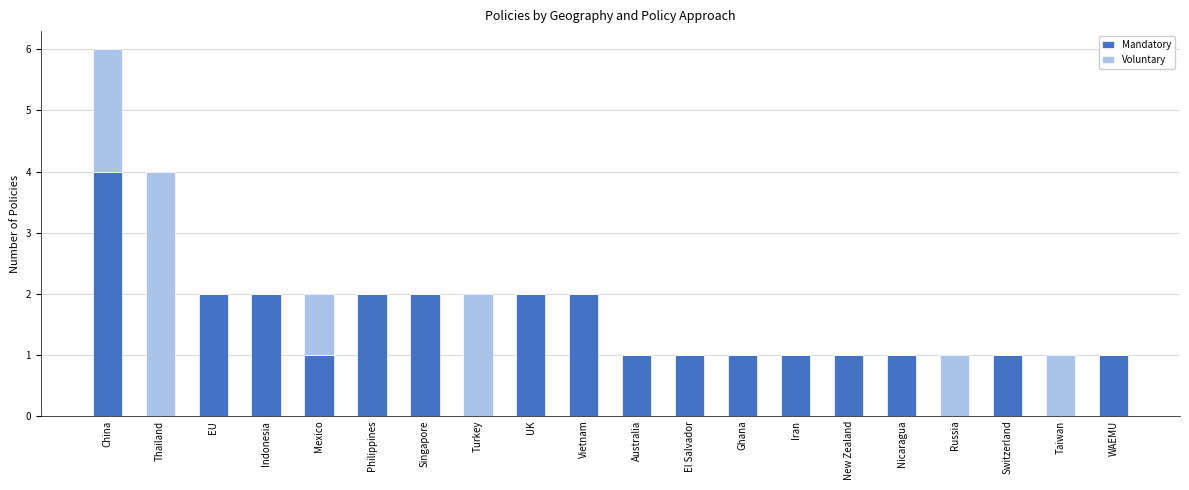

True or false: Mandatory has a value of 1 at Australia.

True